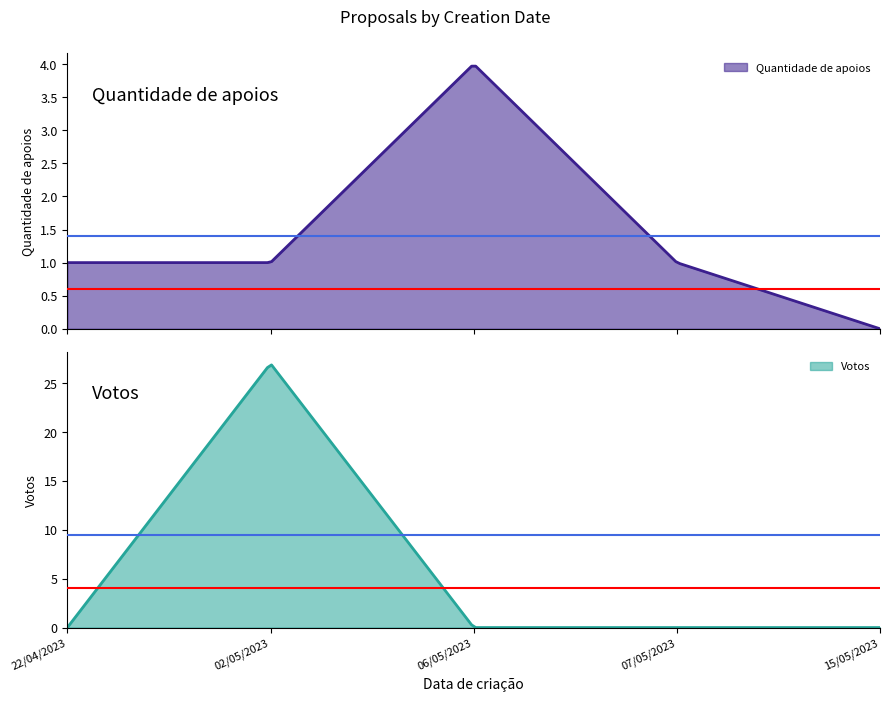

How many values in the Quantidade de apoios series exceed 1?

1